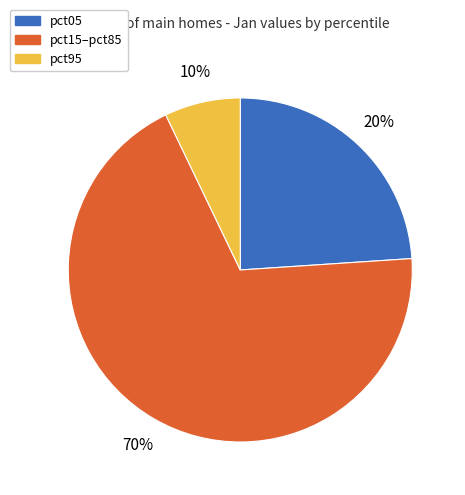

Does pct95 account for over 50% of the chart?

No